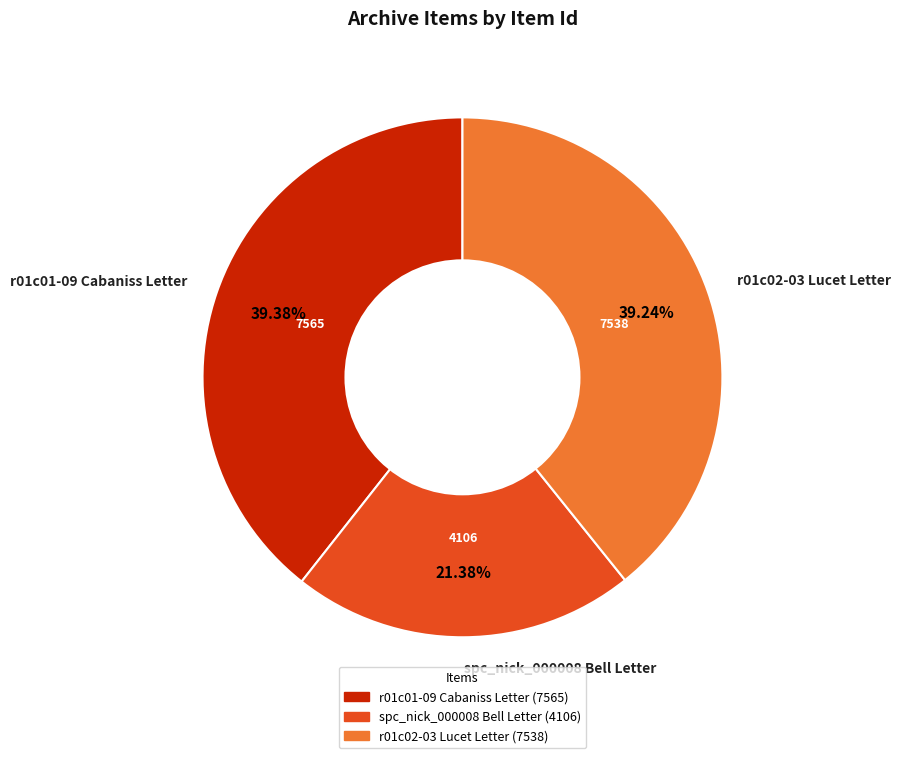

What percentage is NOT represented by r01c02-03 Lucet Letter?

60.8%